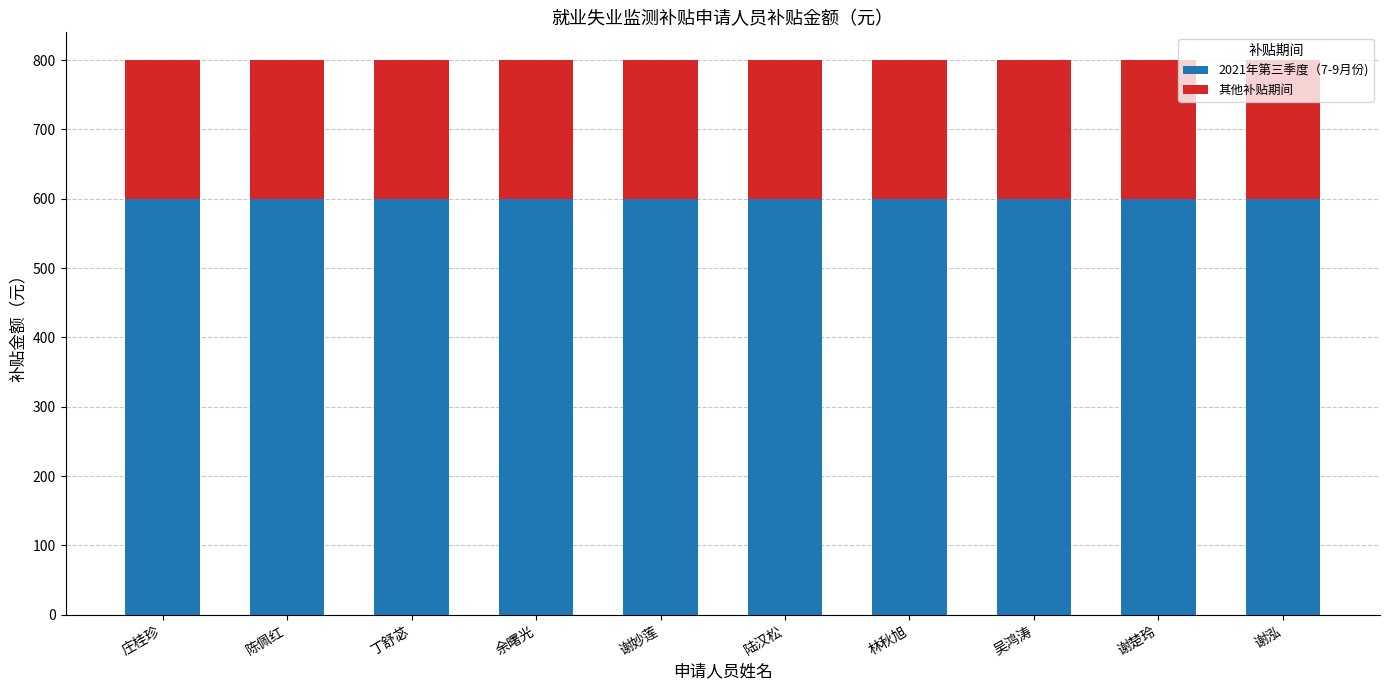

Is it true that 2021年第三季度（7-9月份) equals 600 at 谢楚玲?

True